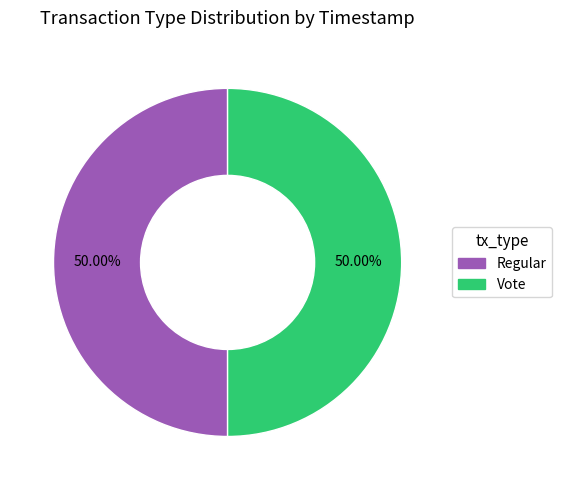

What is the ratio of the value at Vote to the value at Regular?

1.0